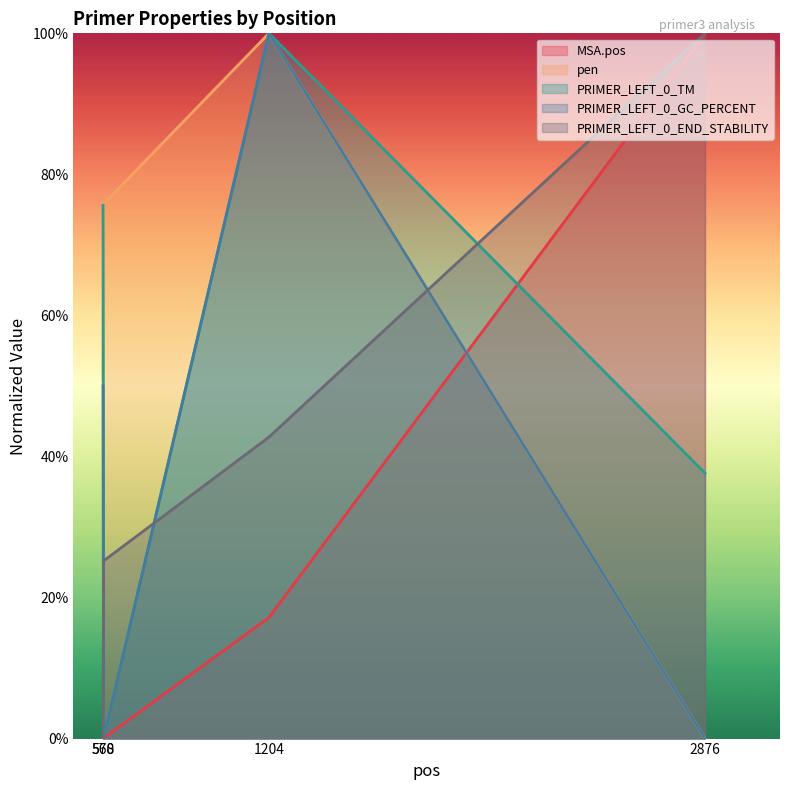

Which label corresponds to the largest value in the chart?

2876